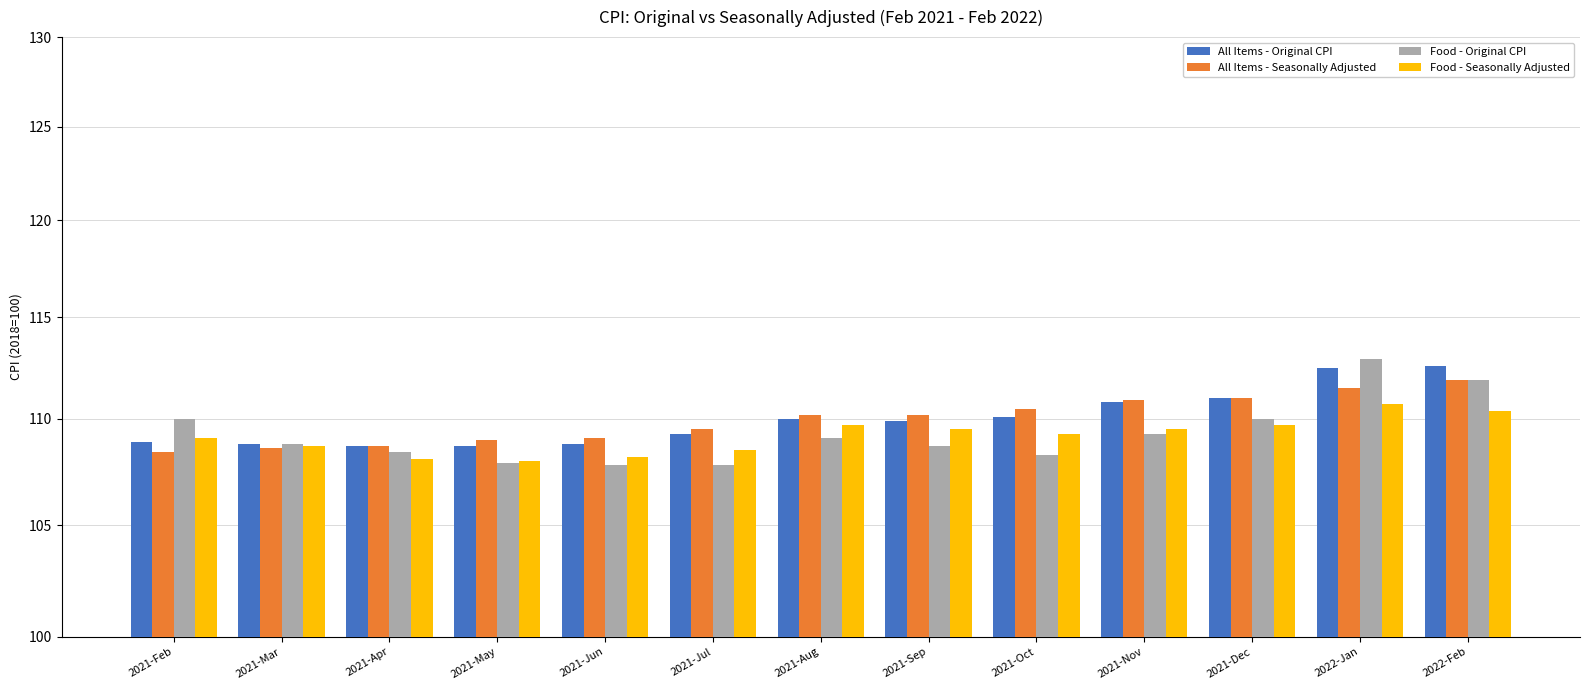

Which series has the largest range (max minus min)?

Food - Original CPI